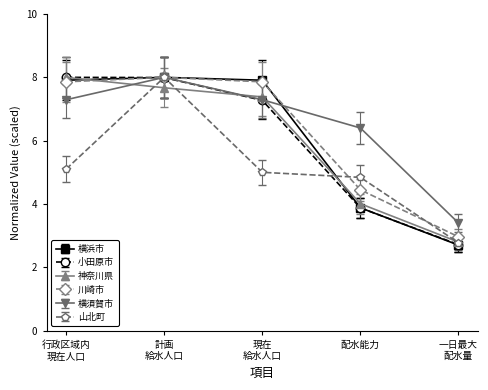

True or false: 横須賀市 has more than 2 points higher than both neighbors.

False